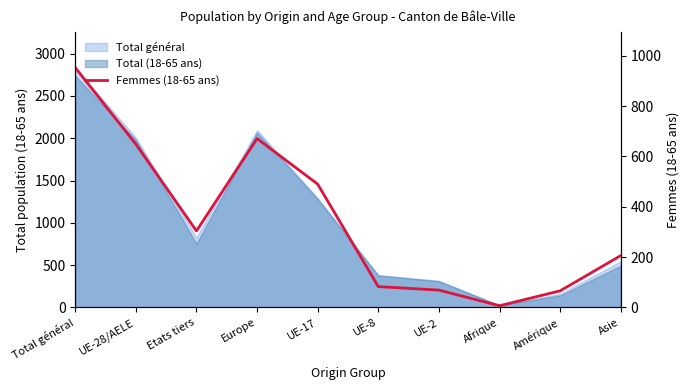

What is the change in value from UE-28/AELE to Amérique?

-583